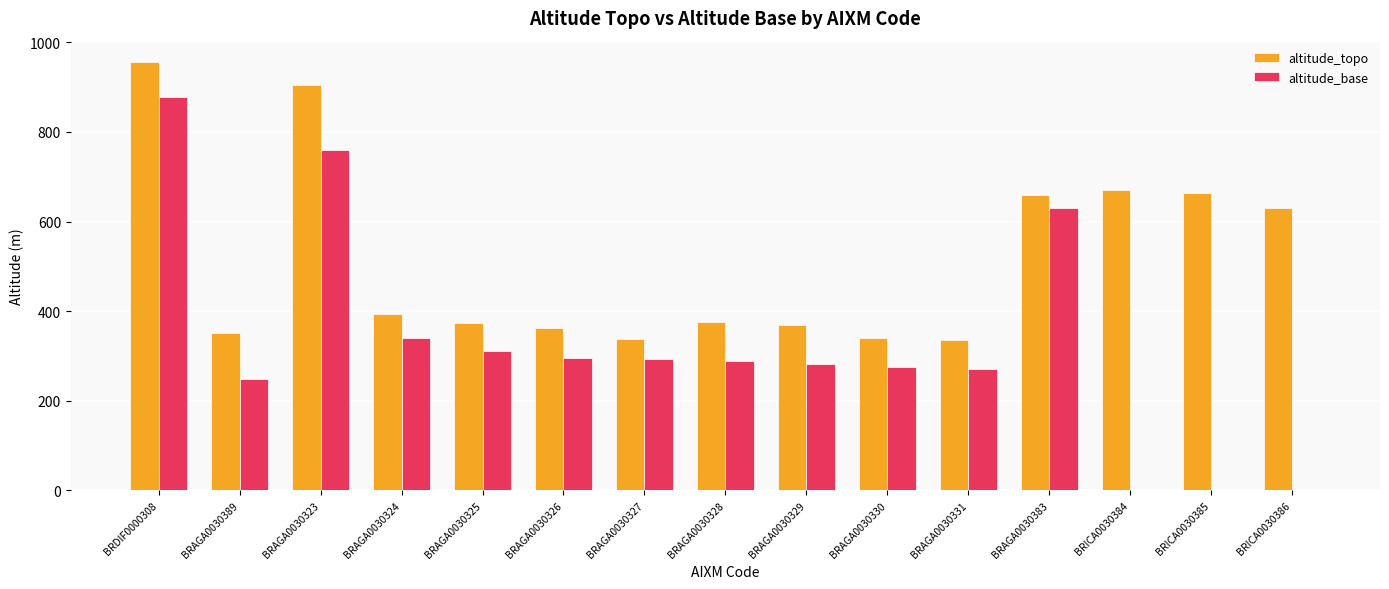

What is the sum of all altitude_topo values?

7722.4